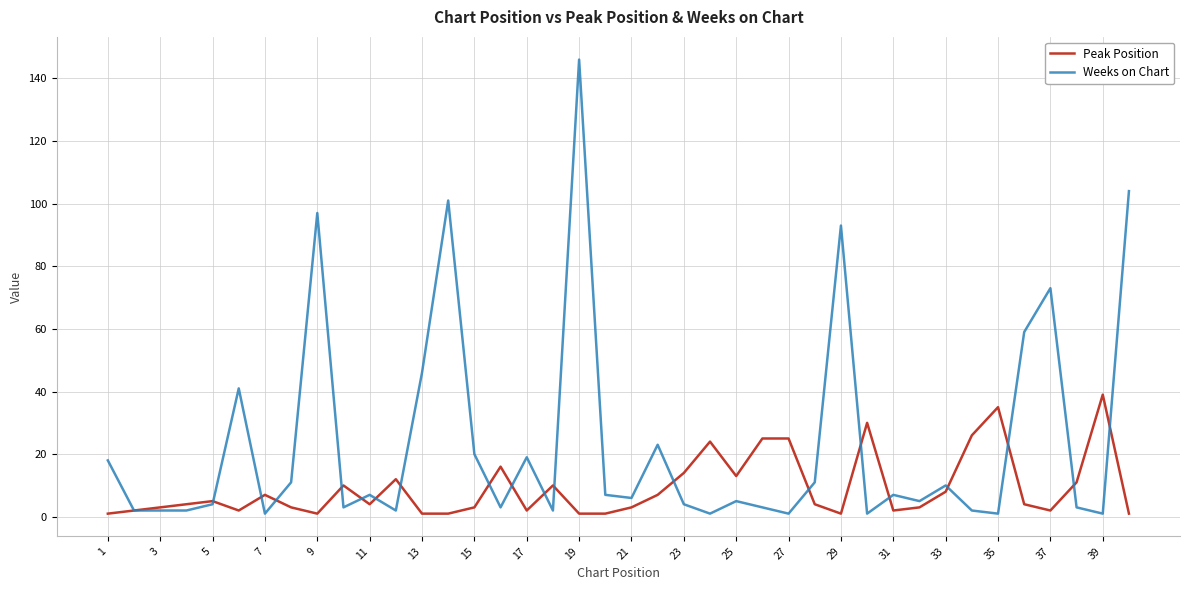

What is the difference between the maximum and second lowest values in the Peak Position series?

38